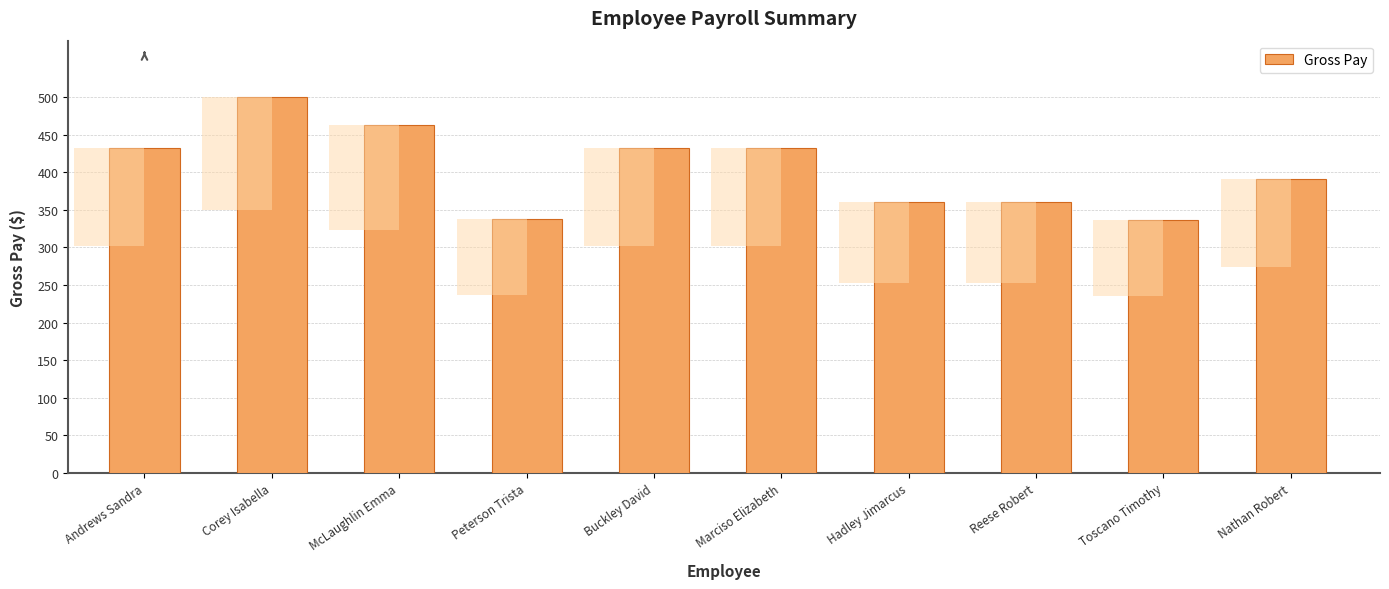

What is the greatest value displayed?

500.0